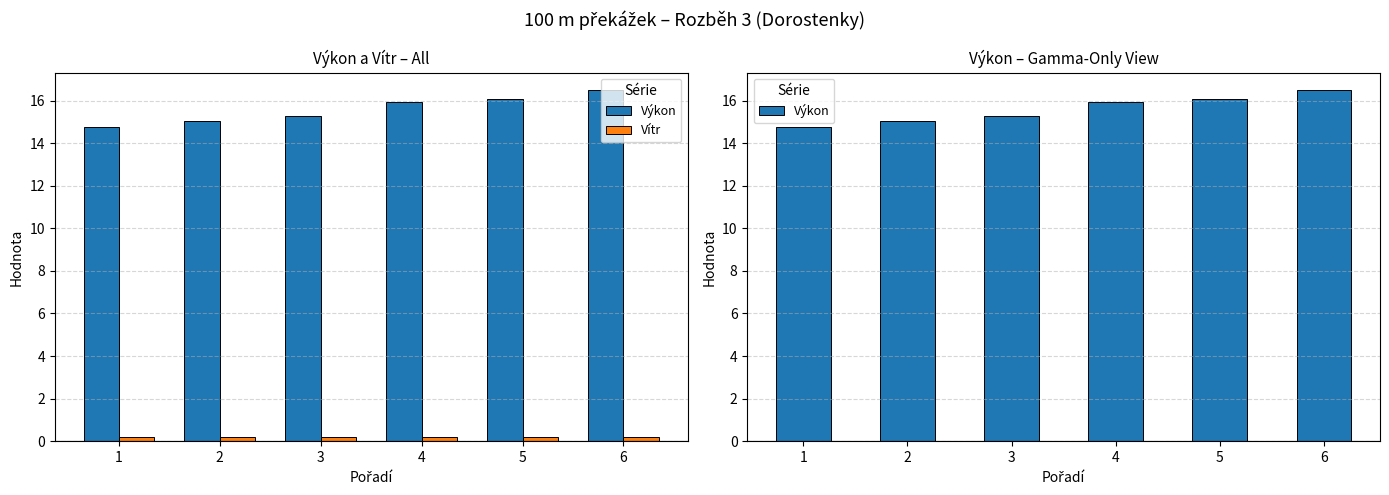

List the series in order of their peak value, highest first.

Výkon, Vítr